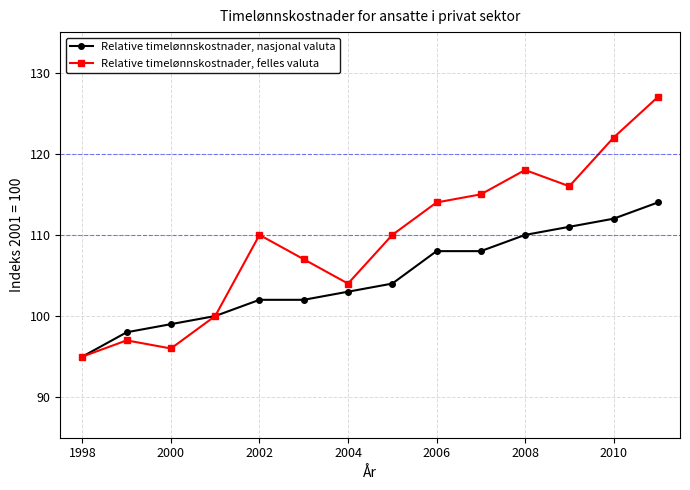

What is the minimum value for Relative timelønnskostnader, nasjonal valuta?

95